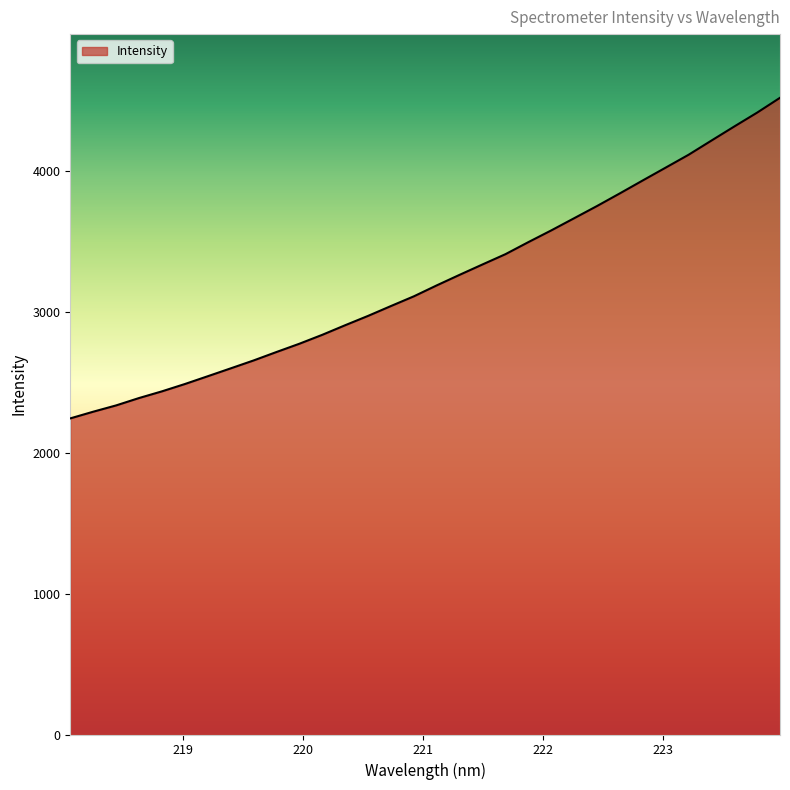

What is the difference between the maximum and minimum values?

2273.9